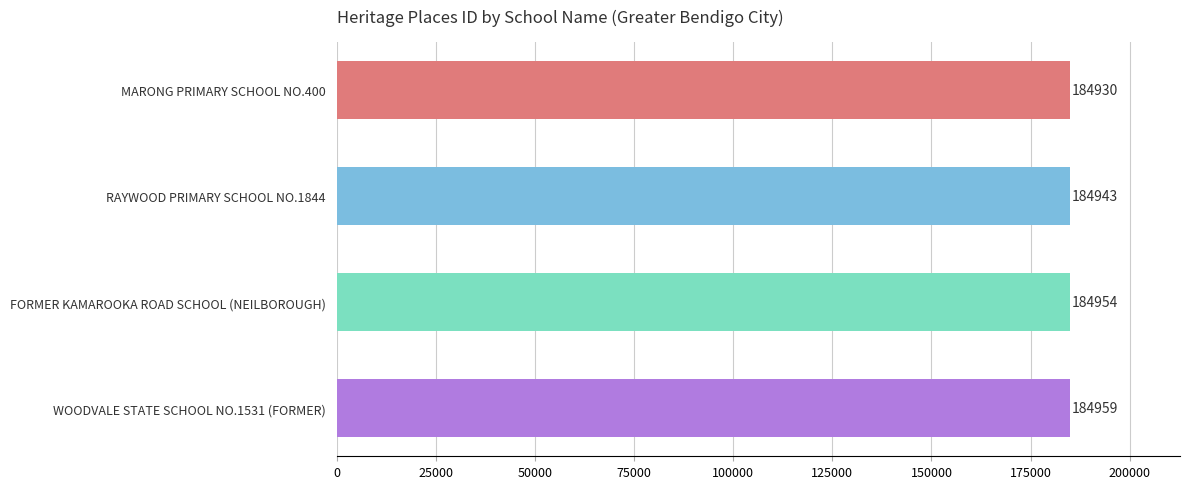

How many values are between 184943 and 184959?

3